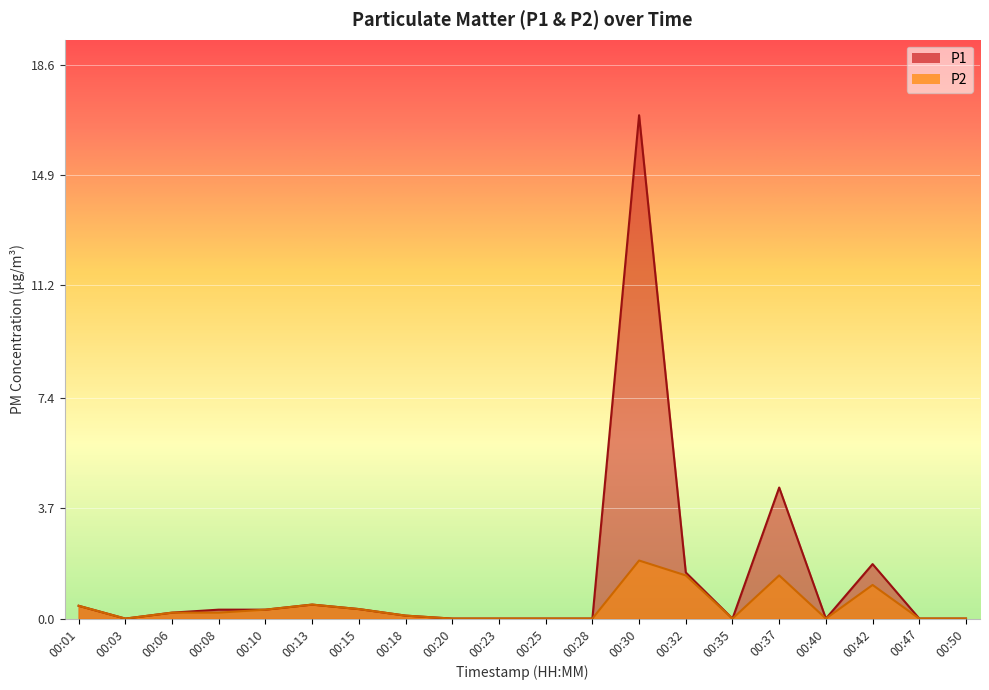

What is the difference between the maximum and minimum values in the P2 series?

1.9